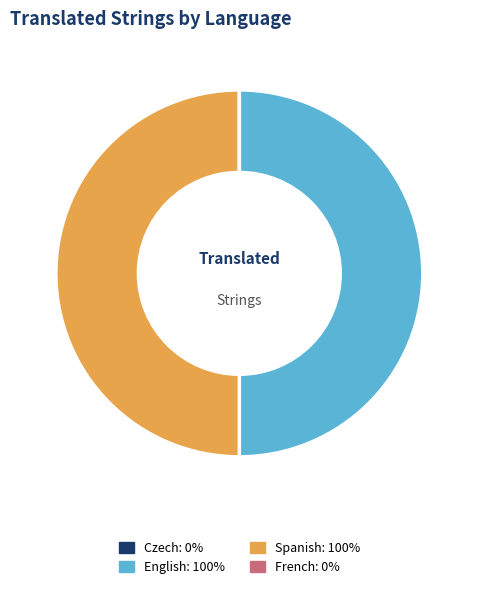

The Spanish: 100% slice represents 50% of the pie. True or false?

True